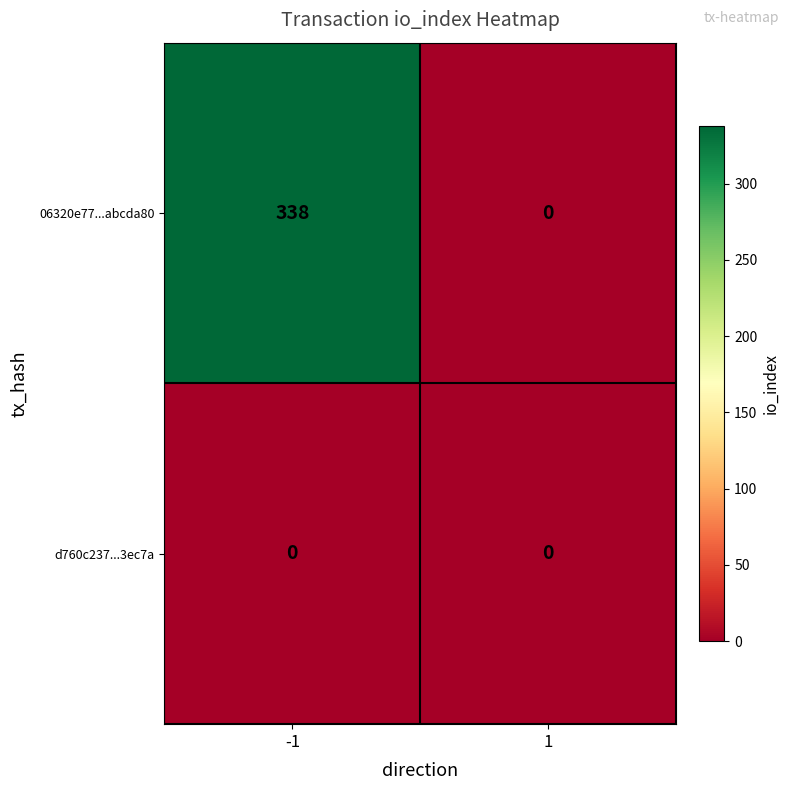

What is the average value of the 06320e77...abcda80 series?

169